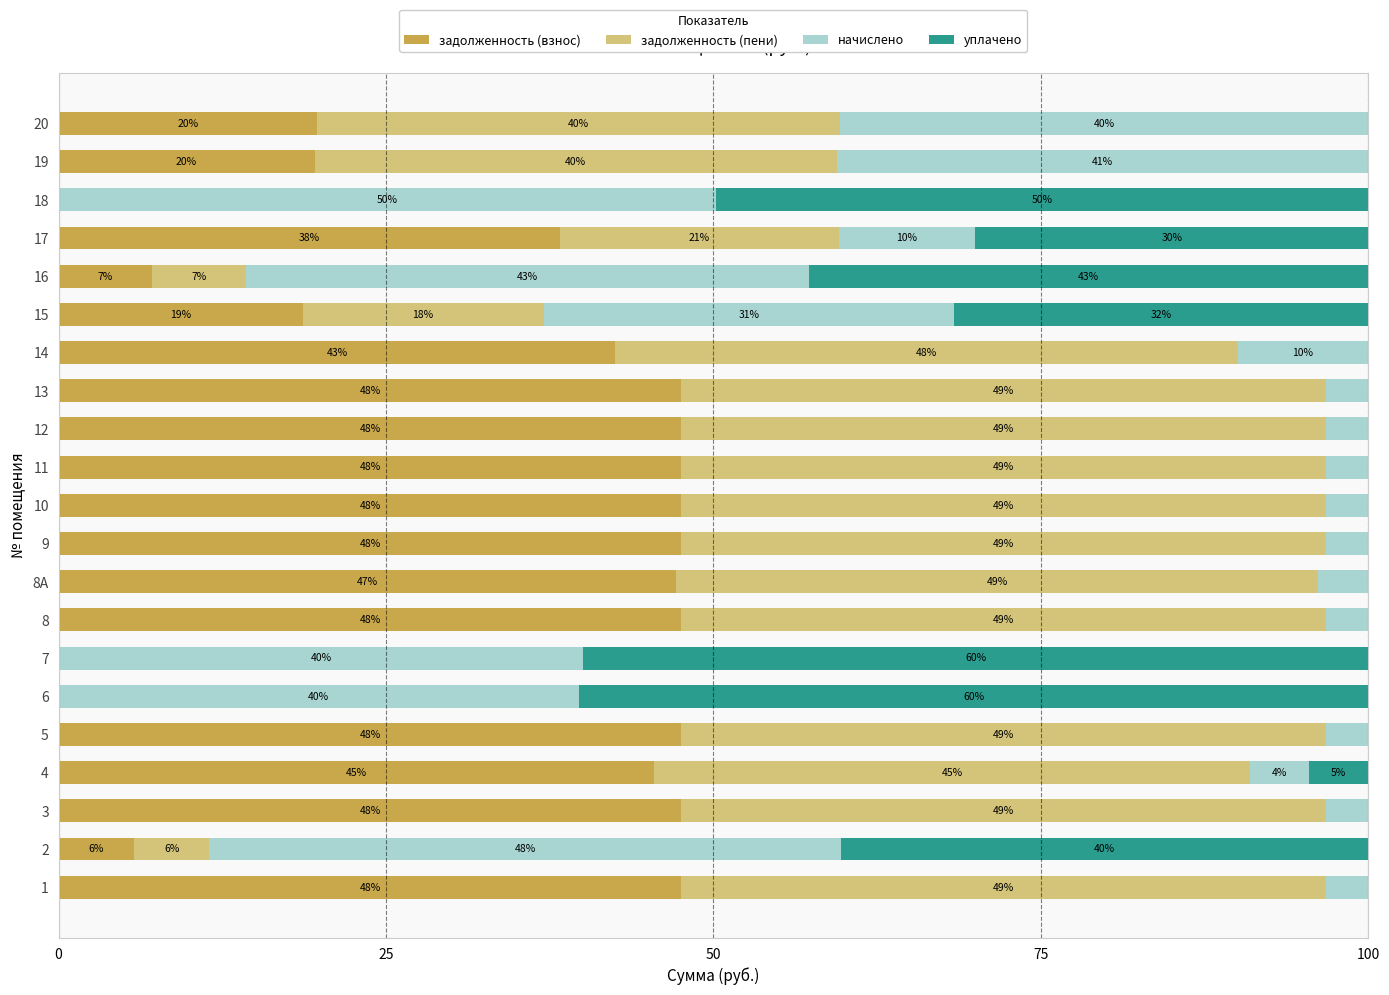

At how many categories does at least one series exceed 56?

2